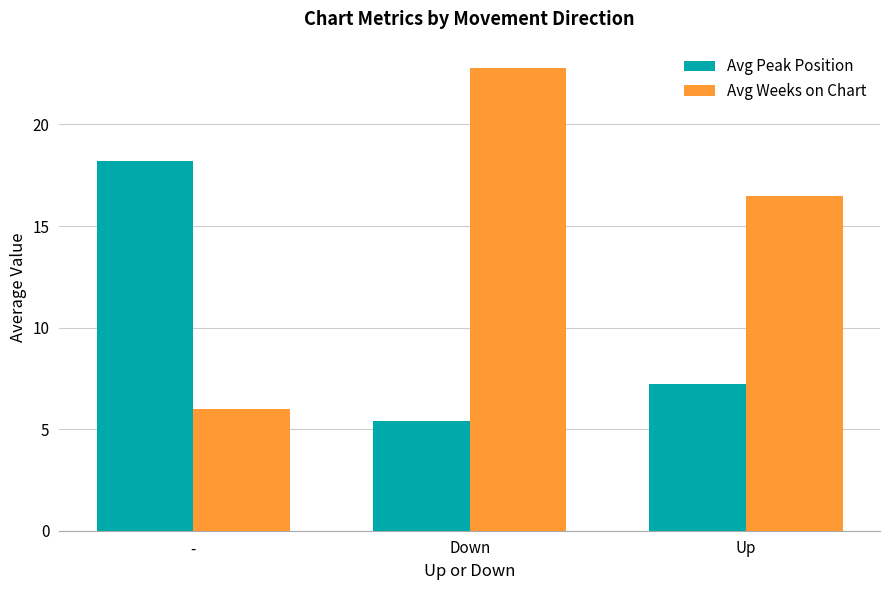

Reading left to right, extract all data points from this chart.

Avg Peak Position: 18.2	5.4	7.2
Avg Weeks on Chart: 6.0	22.8	16.5